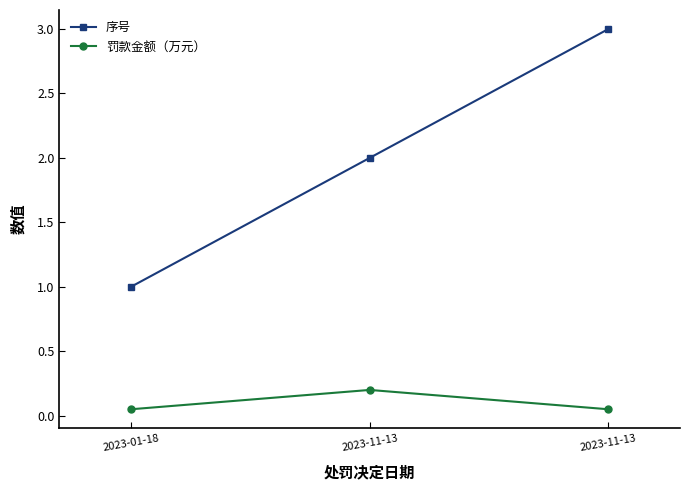

How many series are shown in this chart?

2